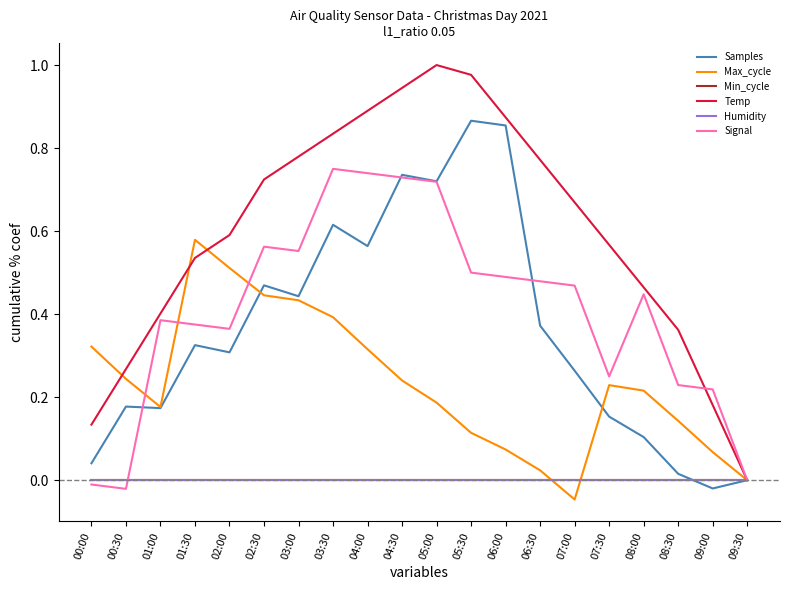

Reading right to left, transcribe all the data shown in this chart.

Samples: 09:30=0.0	09:00=-0.0	08:30=0.0	08:00=0.1	07:30=0.2	07:00=0.3	06:30=0.4	06:00=0.9	05:30=0.9	05:00=0.7	04:30=0.7	04:00=0.6	03:30=0.6	03:00=0.4	02:30=0.5	02:00=0.3	01:30=0.3	01:00=0.2	00:30=0.2	00:00=0.0
Max_cycle: 09:30=-0.0	09:00=0.1	08:30=0.1	08:00=0.2	07:30=0.2	07:00=-0.0	06:30=0.0	06:00=0.1	05:30=0.1	05:00=0.2	04:30=0.2	04:00=0.3	03:30=0.4	03:00=0.4	02:30=0.4	02:00=0.5	01:30=0.6	01:00=0.2	00:30=0.2	00:00=0.3
Min_cycle: 09:30=0.0	09:00=0.0	08:30=0.0	08:00=0.0	07:30=0.0	07:00=0.0	06:30=0.0	06:00=0.0	05:30=0.0	05:00=0.0	04:30=0.0	04:00=0.0	03:30=0.0	03:00=0.0	02:30=0.0	02:00=0.0	01:30=0.0	01:00=0.0	00:30=0.0	00:00=0.0
Temp: 09:30=0.0	09:00=0.2	08:30=0.4	08:00=0.5	07:30=0.6	07:00=0.7	06:30=0.8	06:00=0.9	05:30=1.0	05:00=1.0	04:30=0.9	04:00=0.9	03:30=0.8	03:00=0.8	02:30=0.7	02:00=0.6	01:30=0.5	01:00=0.4	00:30=0.3	00:00=0.1
Humidity: 09:30=0.0	09:00=0.0	08:30=0.0	08:00=0.0	07:30=0.0	07:00=0.0	06:30=0.0	06:00=0.0	05:30=0.0	05:00=0.0	04:30=0.0	04:00=0.0	03:30=0.0	03:00=0.0	02:30=0.0	02:00=0.0	01:30=0.0	01:00=0.0	00:30=0.0	00:00=0.0
Signal: 09:30=0.0	09:00=0.2	08:30=0.2	08:00=0.4	07:30=0.3	07:00=0.5	06:30=0.5	06:00=0.5	05:30=0.5	05:00=0.7	04:30=0.7	04:00=0.7	03:30=0.8	03:00=0.6	02:30=0.6	02:00=0.4	01:30=0.4	01:00=0.4	00:30=-0.0	00:00=-0.0